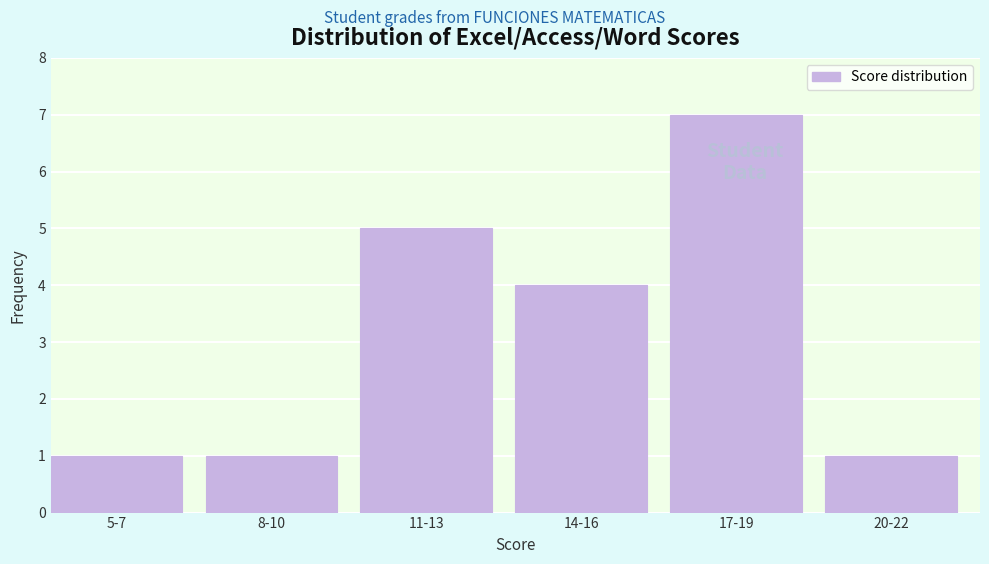

Reading left to right, what are all the values shown in this chart?

1	1	5	4	7	1